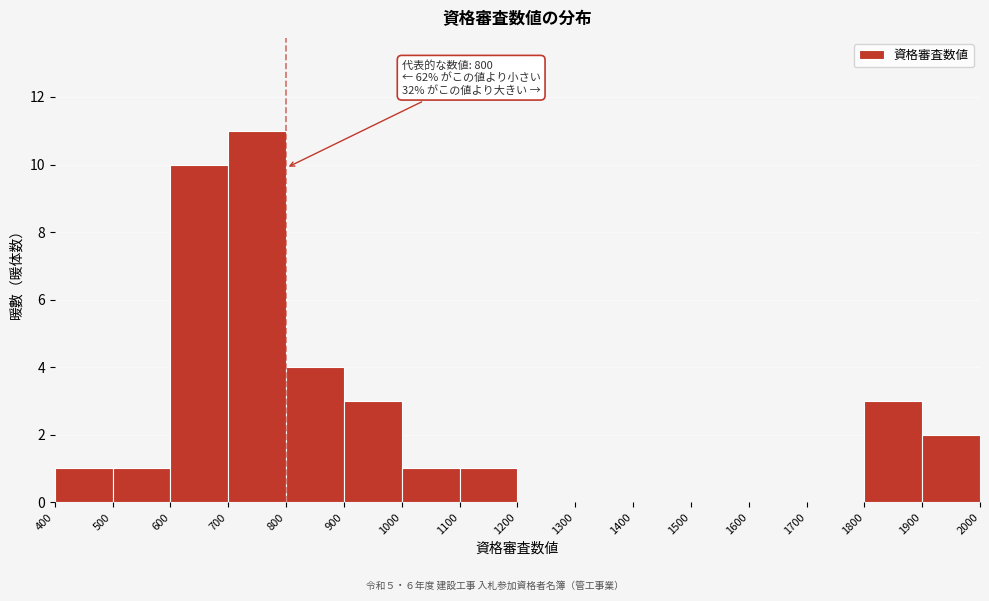

Which range on the x-axis has the tallest bar?

700 to 800